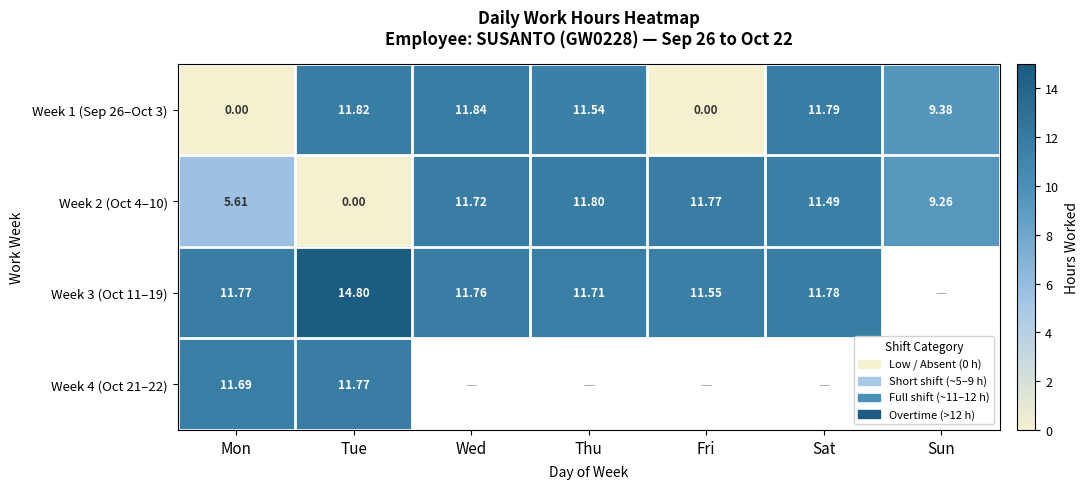

At which label does Week 2 (Oct 4–10) first exceed 11?

Wed